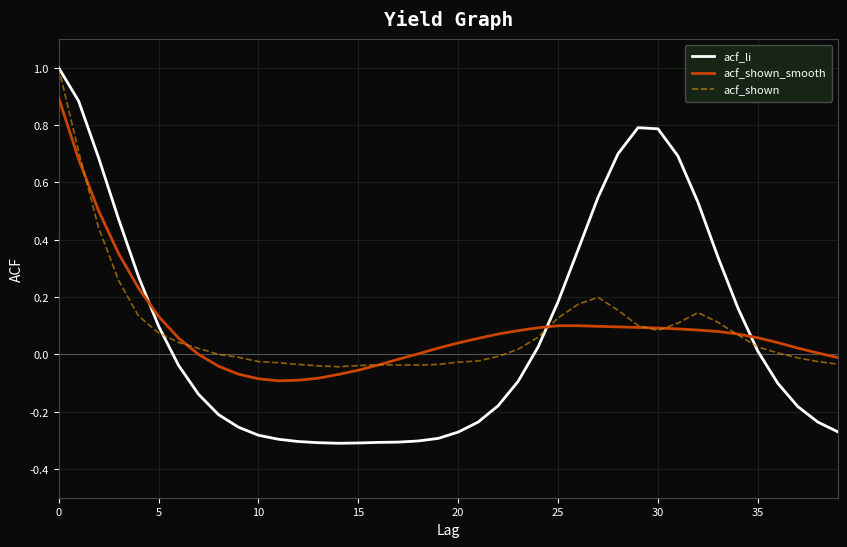

After their last crossing, which series has the higher values: acf_li or acf_shown_smooth?

acf_shown_smooth